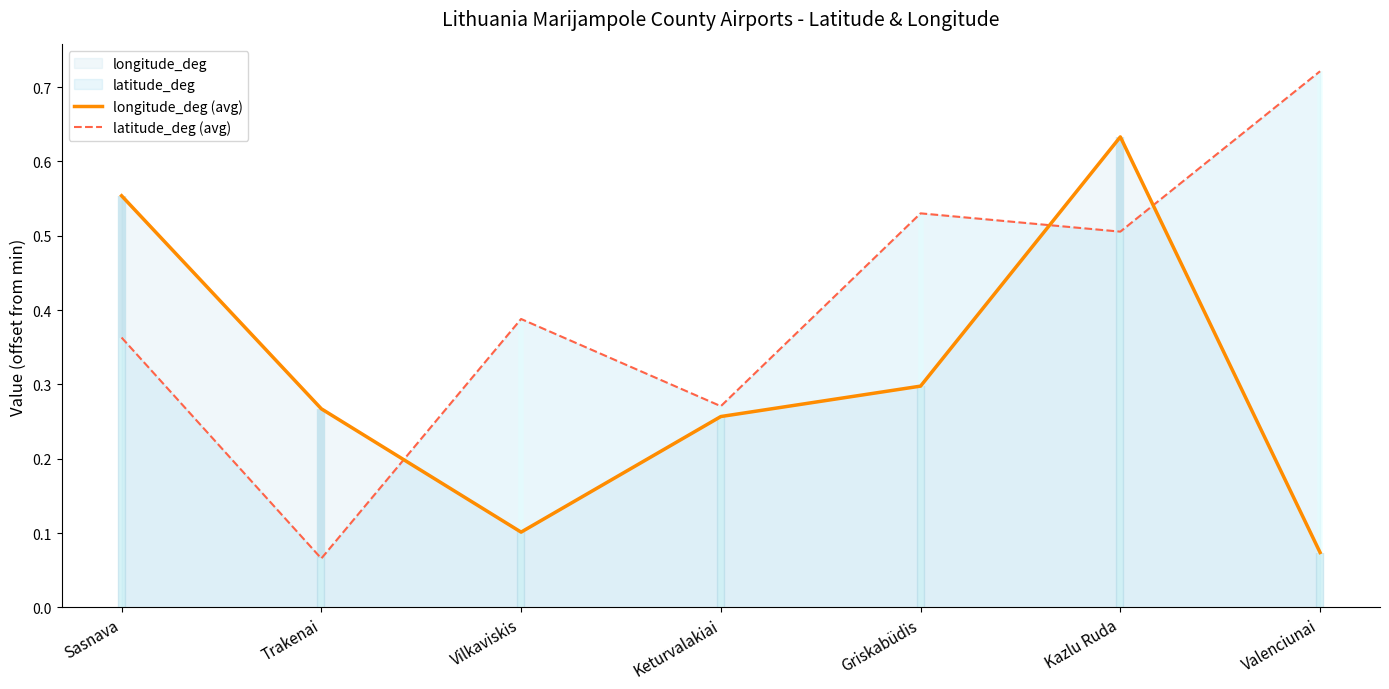

What is the label of the 5th point from the right?

Vilkaviskis